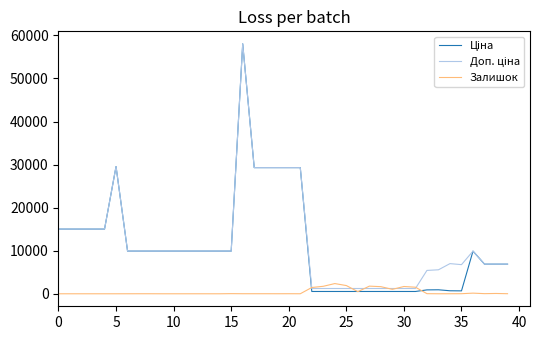

How many categories are shown in the chart?

40